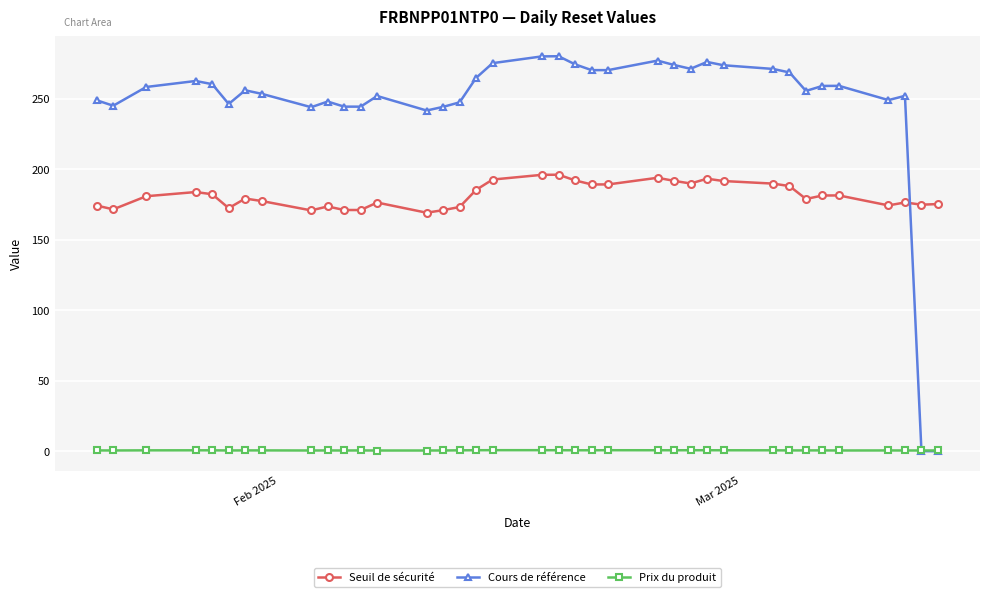

At how many categories does at least one series exceed 39?

37